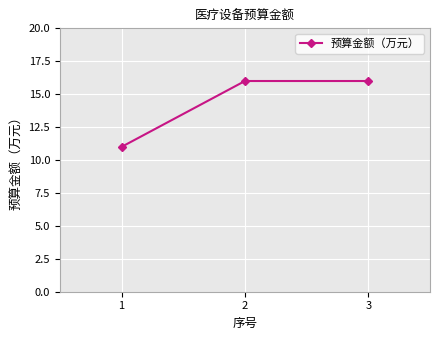

Is it true that the value at 2 is 25?

False